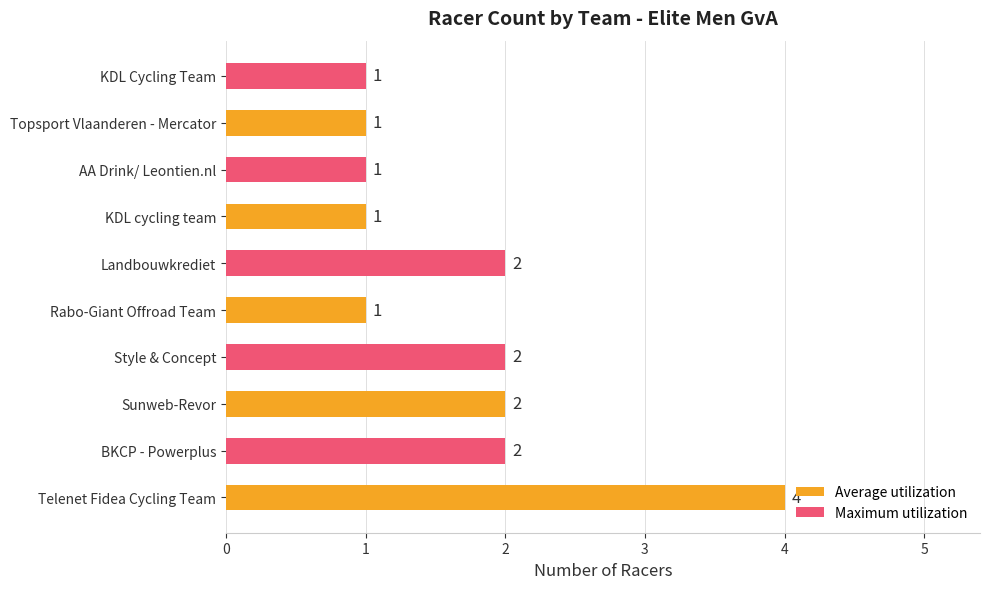

Reading bottom to top, what are all the values shown in this chart?

4	2	2	2	1	2	1	1	1	1